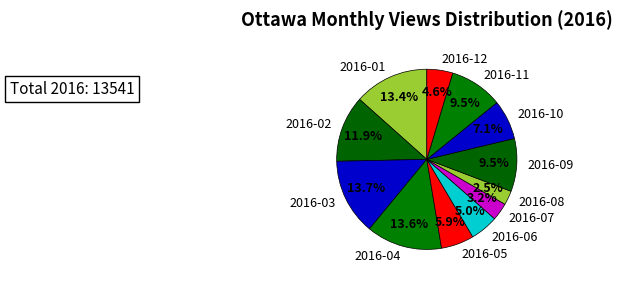

Does 2016-12 represent more than half of the total?

No